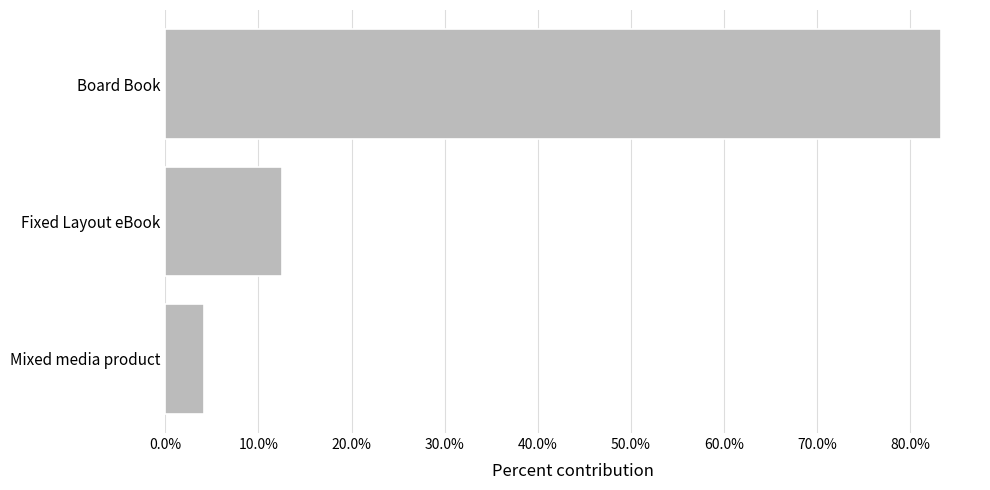

What is the sum of all values?

1.0